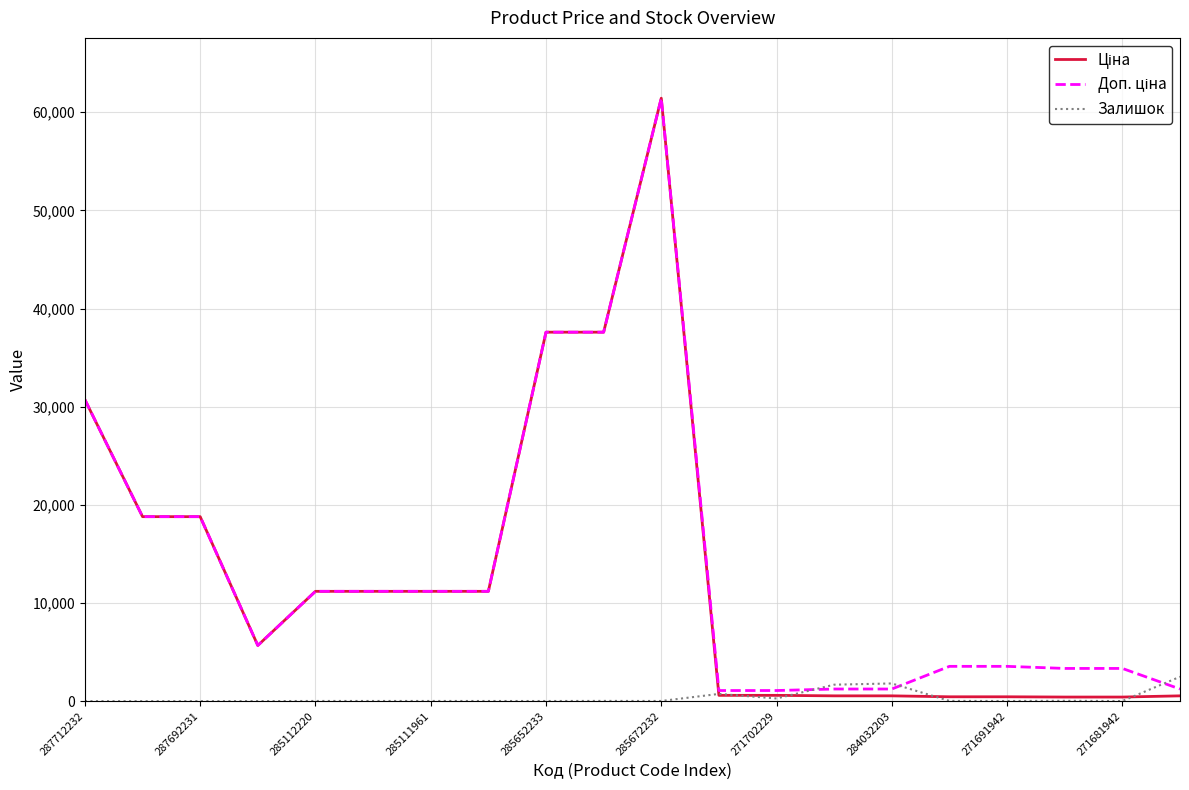

Count the number of categories in the chart.

20